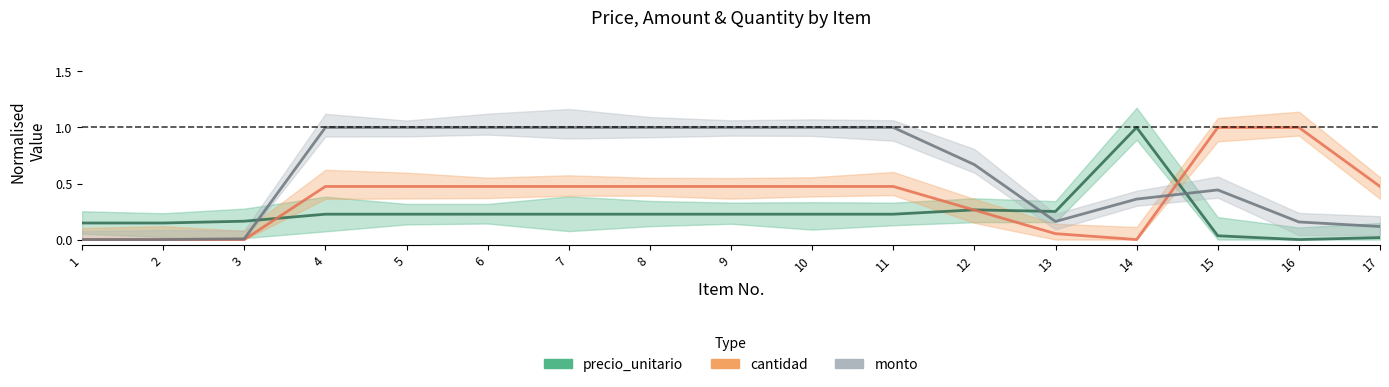

The value of precio_unitario at 1 is 0.1. True or false?

True